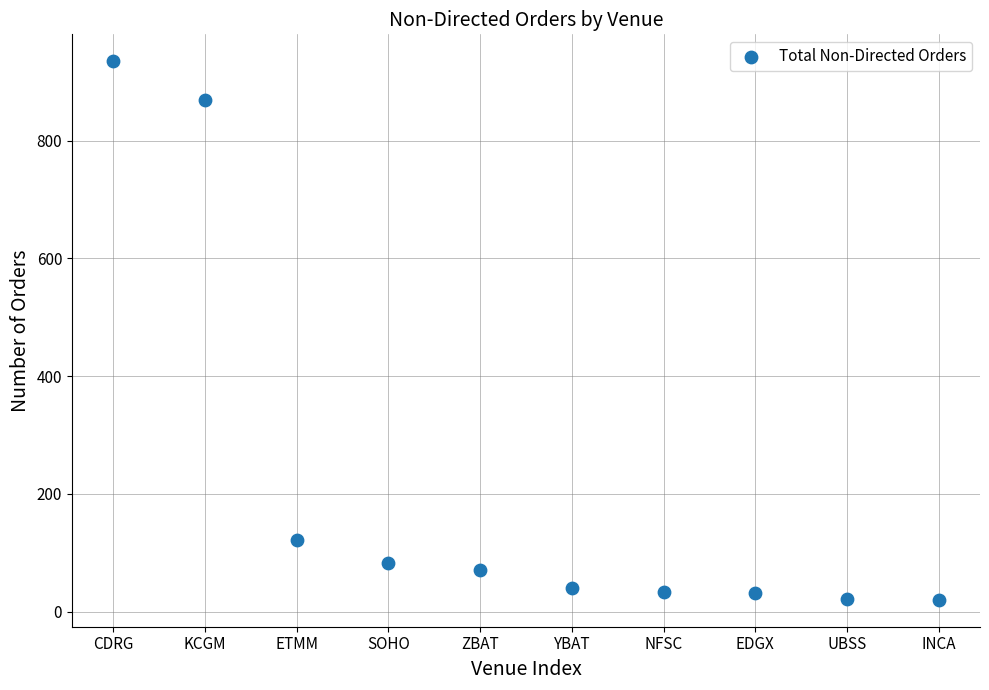

What is the average Y value?

223